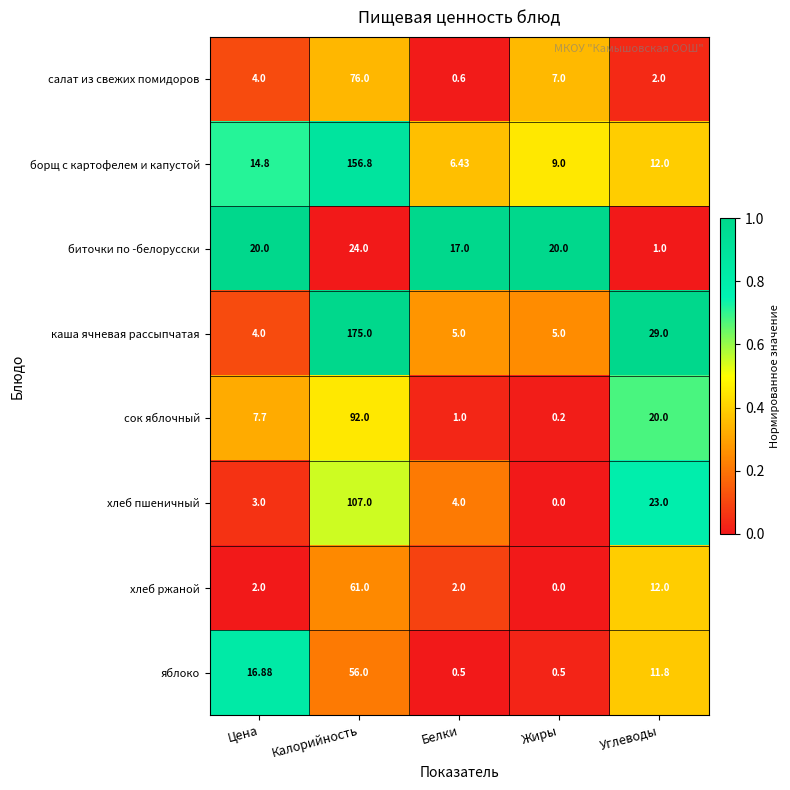

Which series has the largest total across all categories?

каша ячневая рассыпчатая